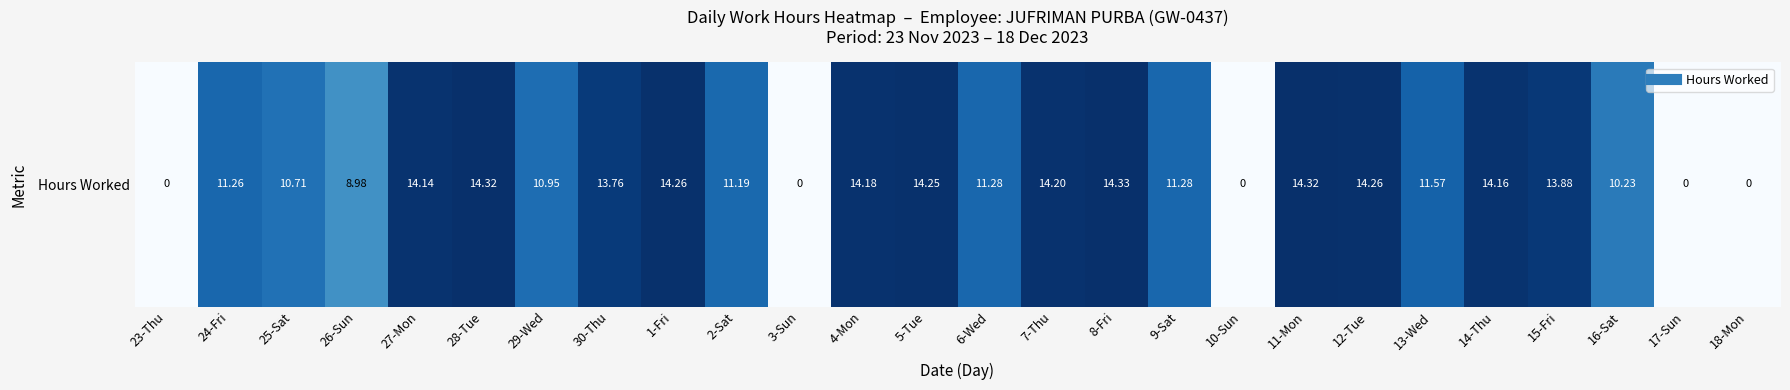

The value at 15-Fri is 13.9. True or false?

True